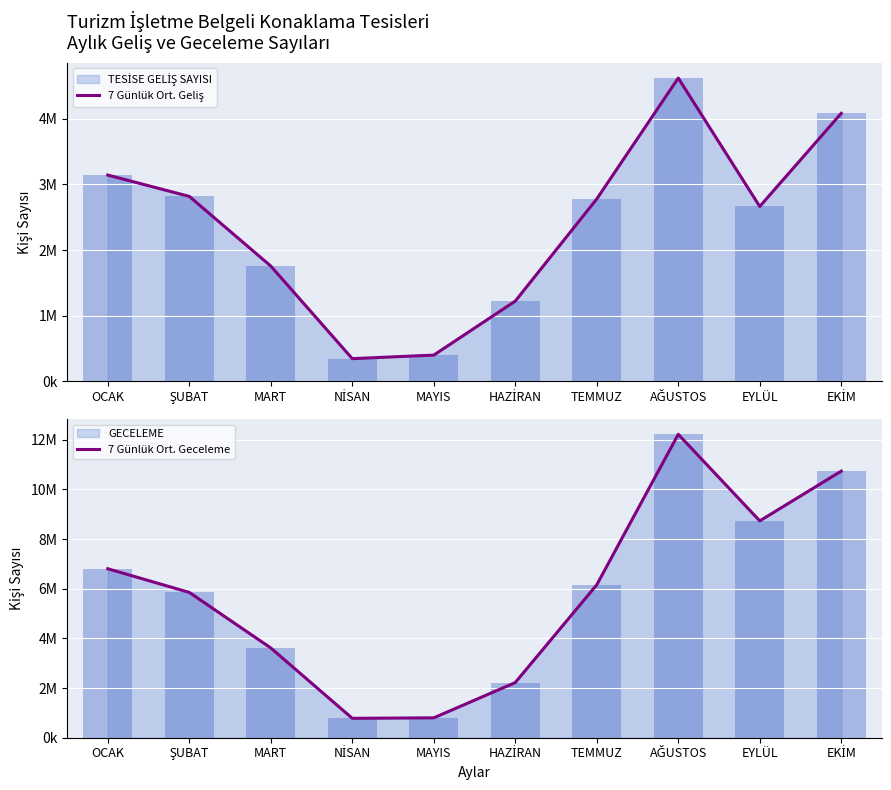

Is the value of 7 Günlük Ort. Geceleme at MAYIS greater than the value of 7 Günlük Ort. Geliş at TEMMUZ?

No